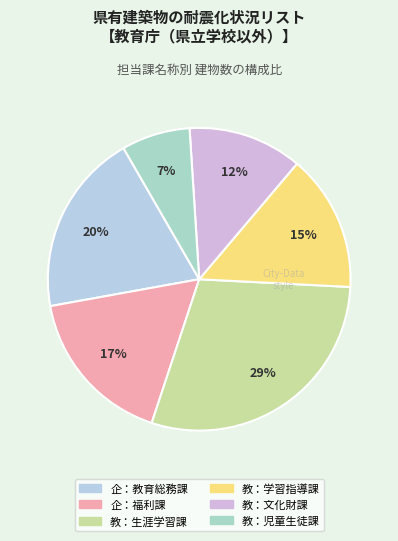

What percentage is the 教：学習指導課 slice, to the nearest percent?

15%